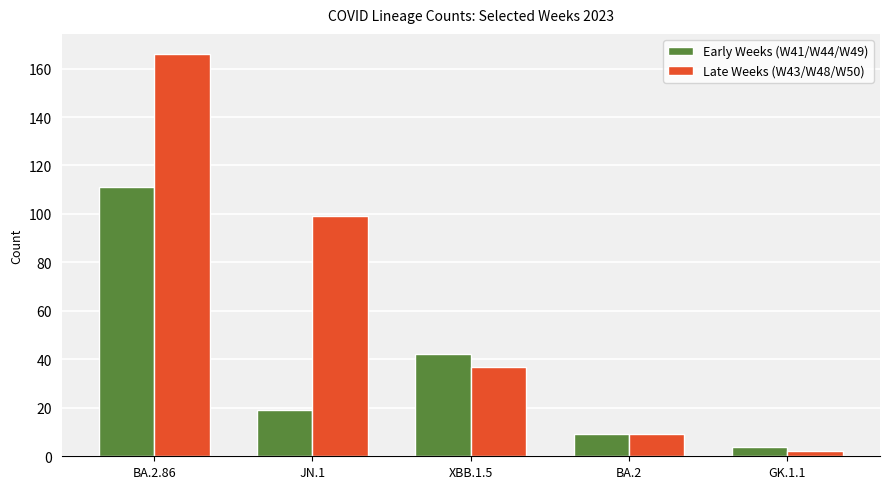

What is the lowest value of the Late Weeks (W43/W48/W50) series?

2